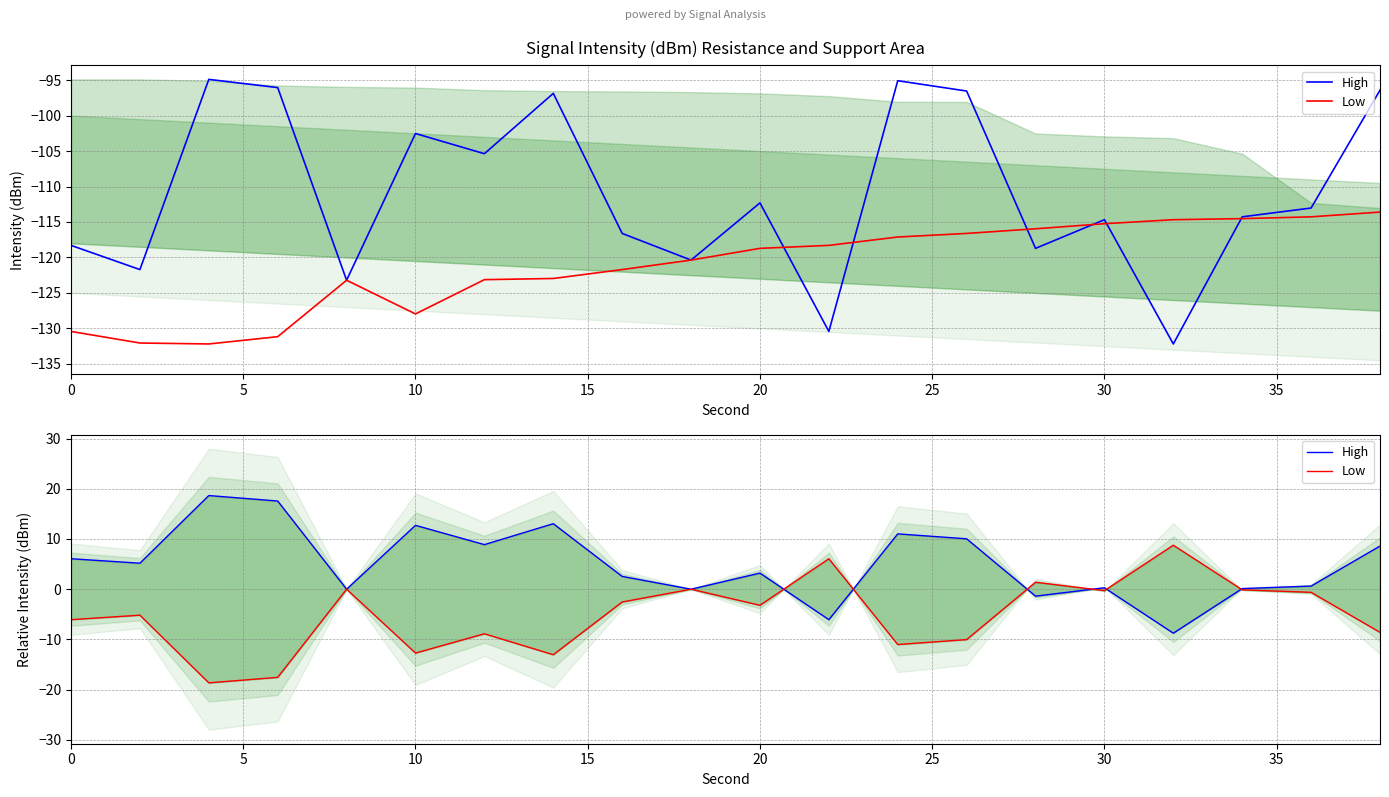

List the series in order of their peak value, lowest first.

Low, High